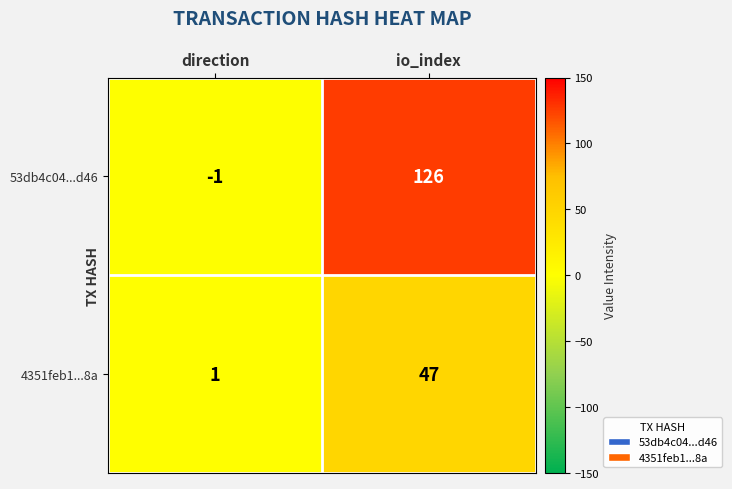

Which category has the lowest value across all series?

direction